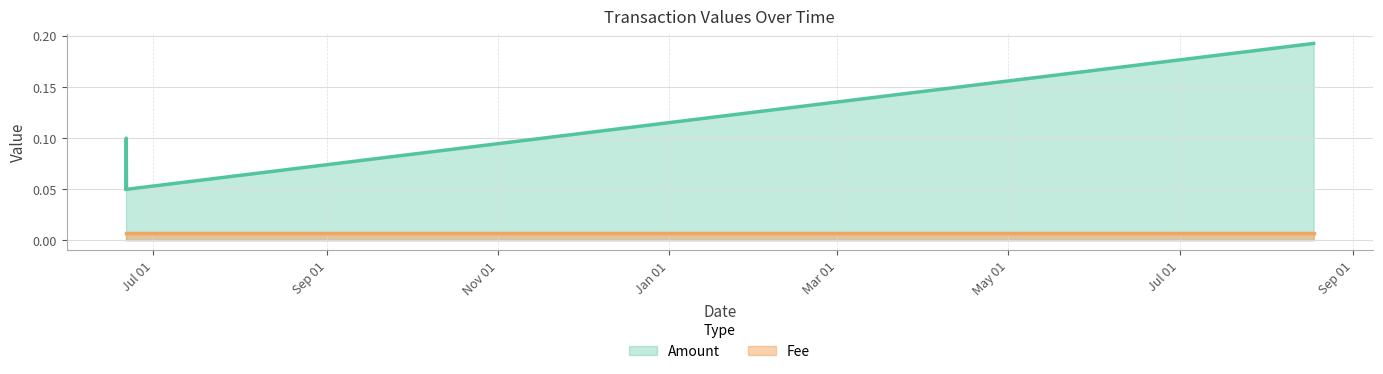

What is the difference between the second highest and second lowest values?

0.1